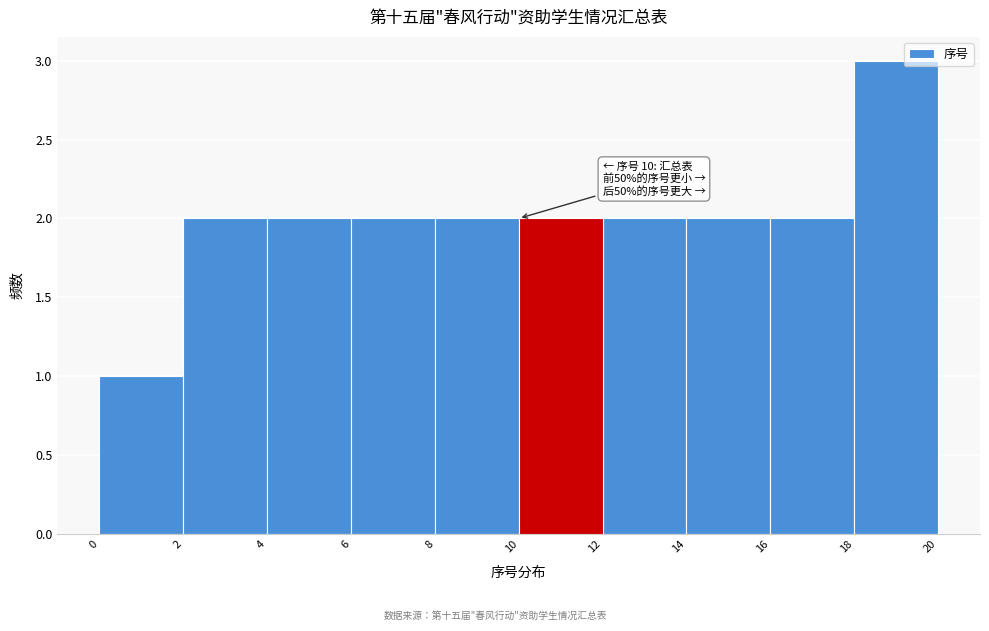

Which range on the x-axis has the tallest bar?

18 to 20